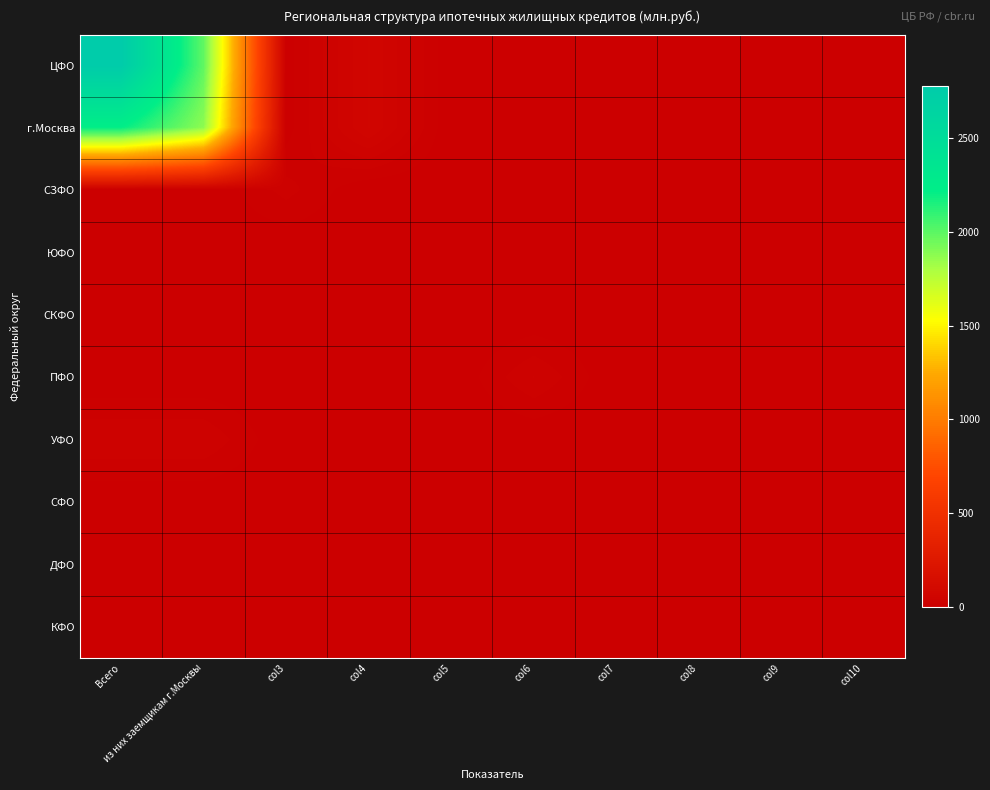

Which label corresponds to the smallest value in the chart?

col5